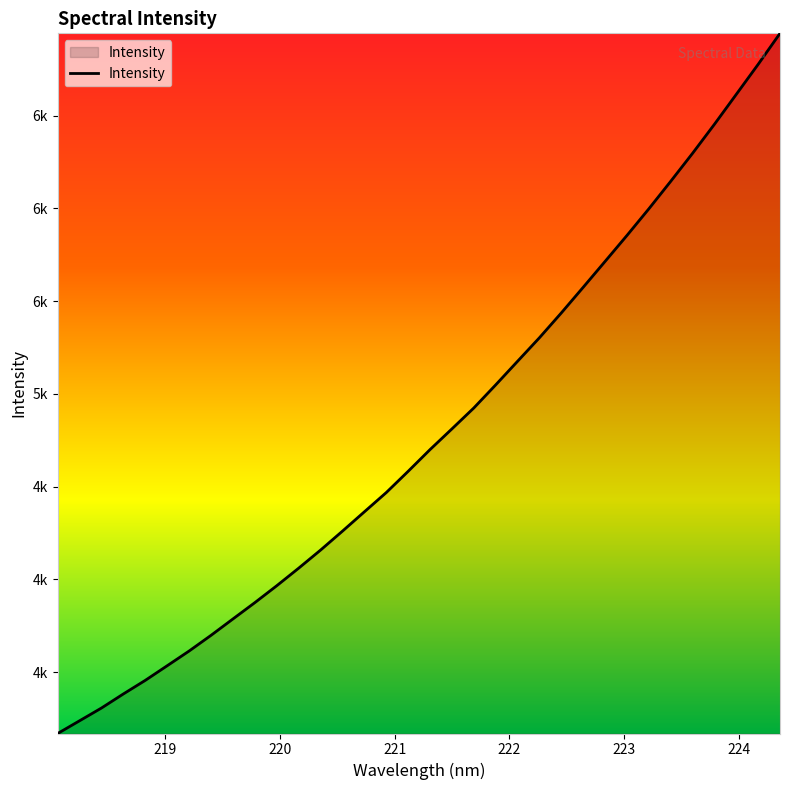

Does the chart display data point markers on the line(s)?

No